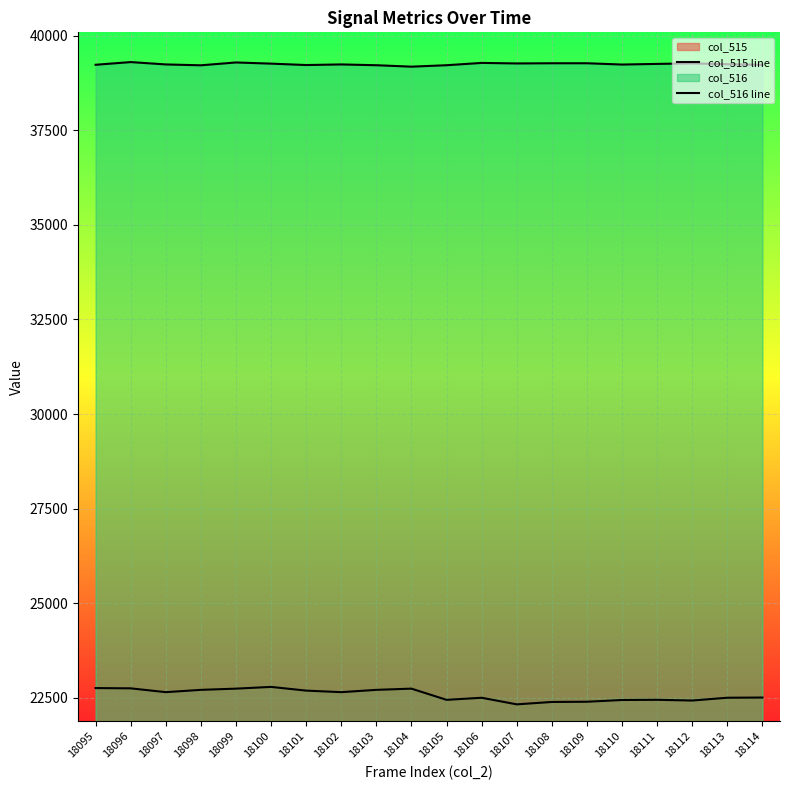

Count the number of categories in the chart.

20